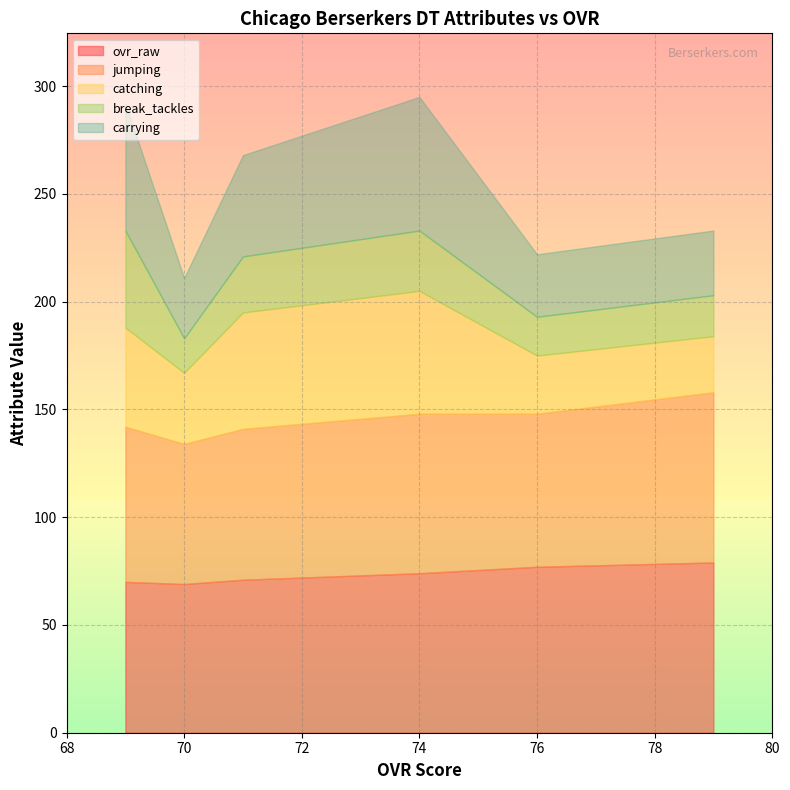

True or false: break_tackles and catching cross at least once.

False